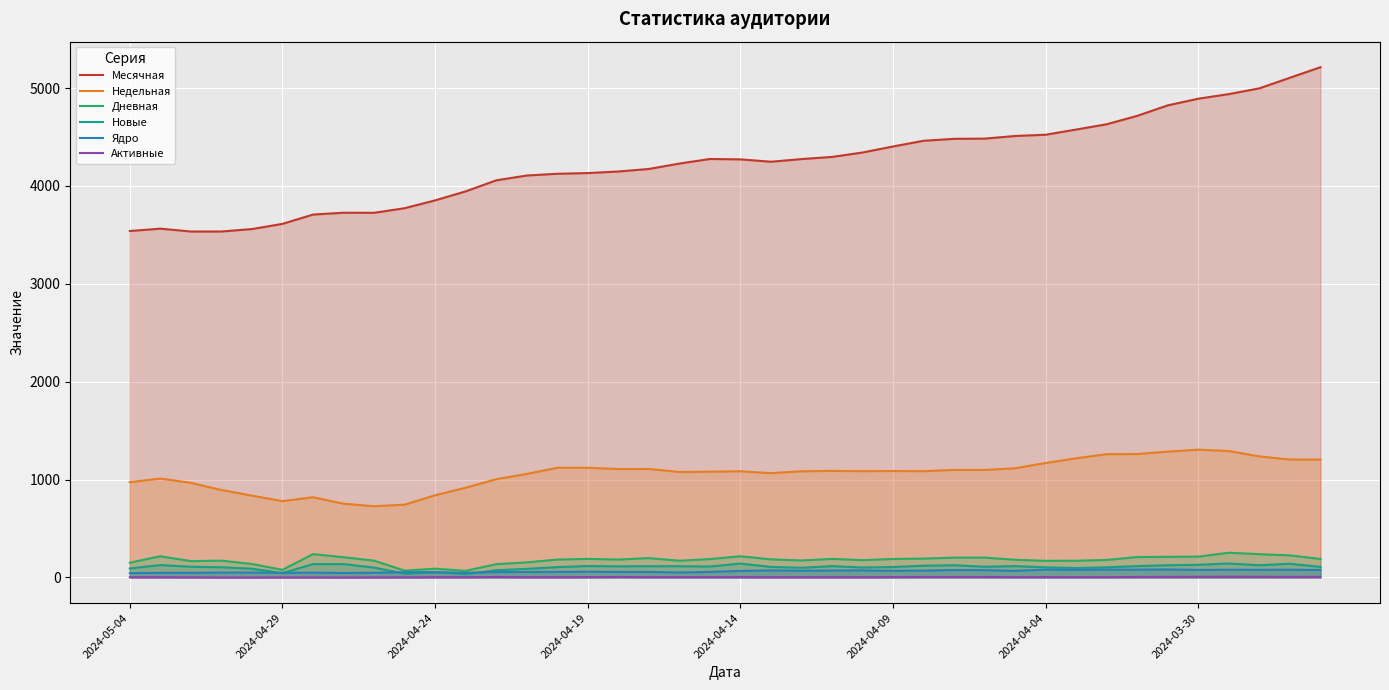

What is the minimum value for Месячная?

3535